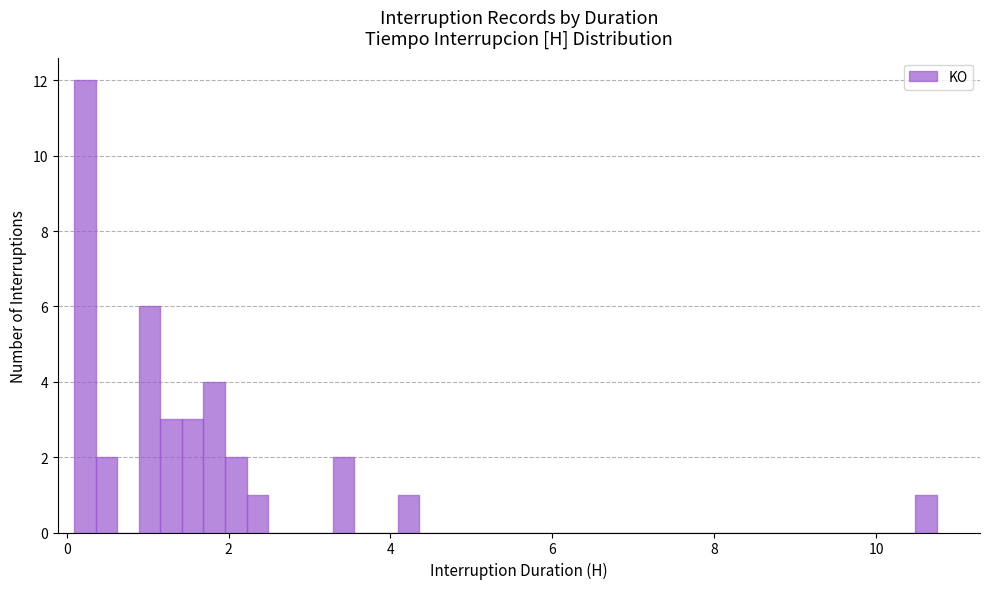

Around what value on the x-axis is the tallest bar? Give the approximate position of its centre, as read against the axis.

0.2